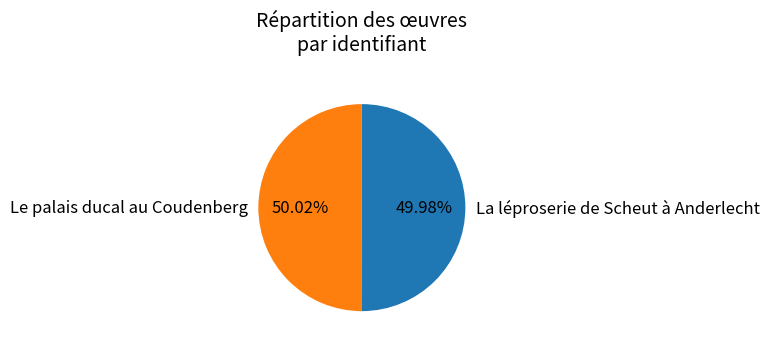

Approximately how many times larger is the value at Le palais ducal au Coudenberg compared to La léproserie de Scheut à Anderlecht?

1.0